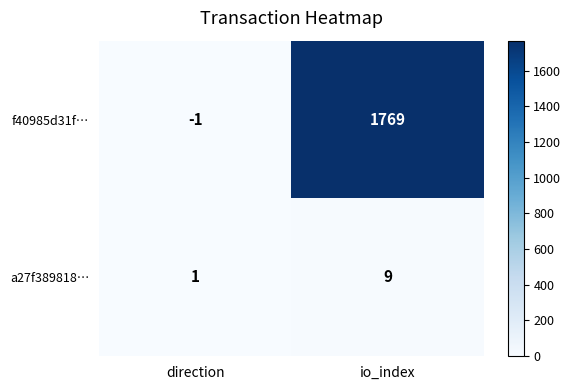

Reading right to left, transcribe all the data shown in this chart.

f40985d31f…: 1769	-1
a27f389818…: 9	1